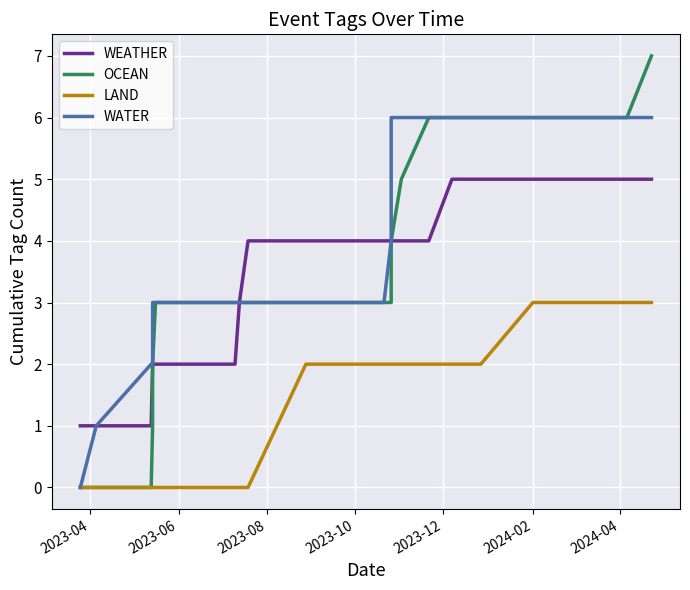

What are all the series names shown in the legend?

WEATHER, OCEAN, LAND, WATER